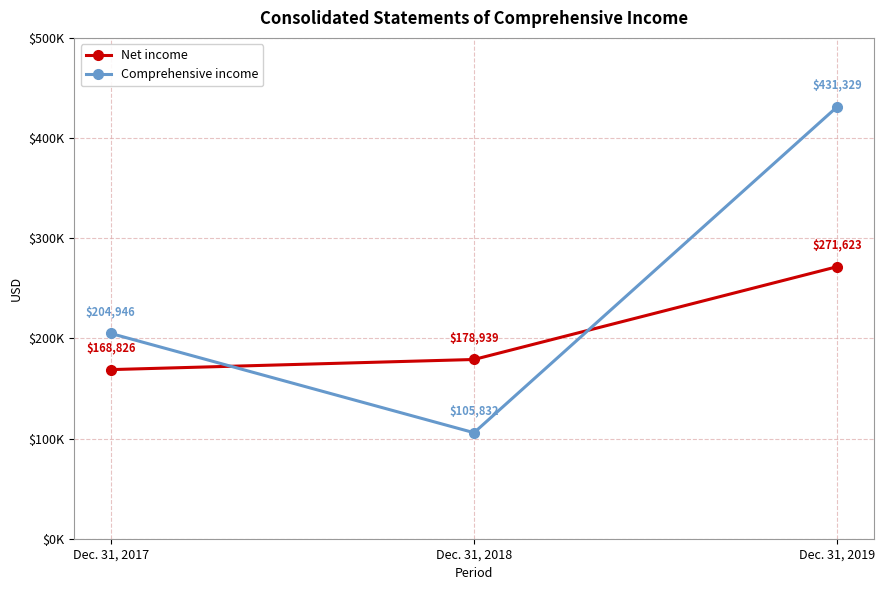

Does the chart have visible grid lines?

Yes